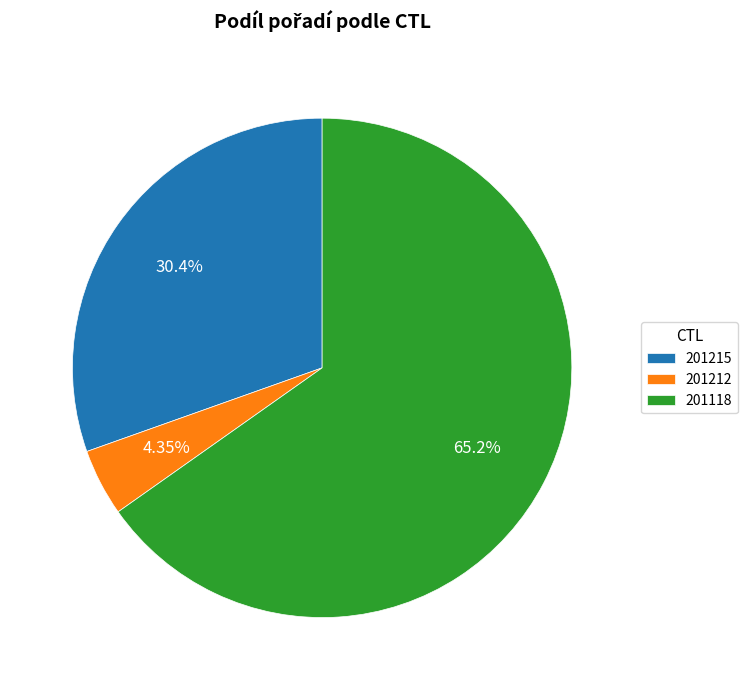

Combined, do 201212 and 201215 account for over 50%?

No